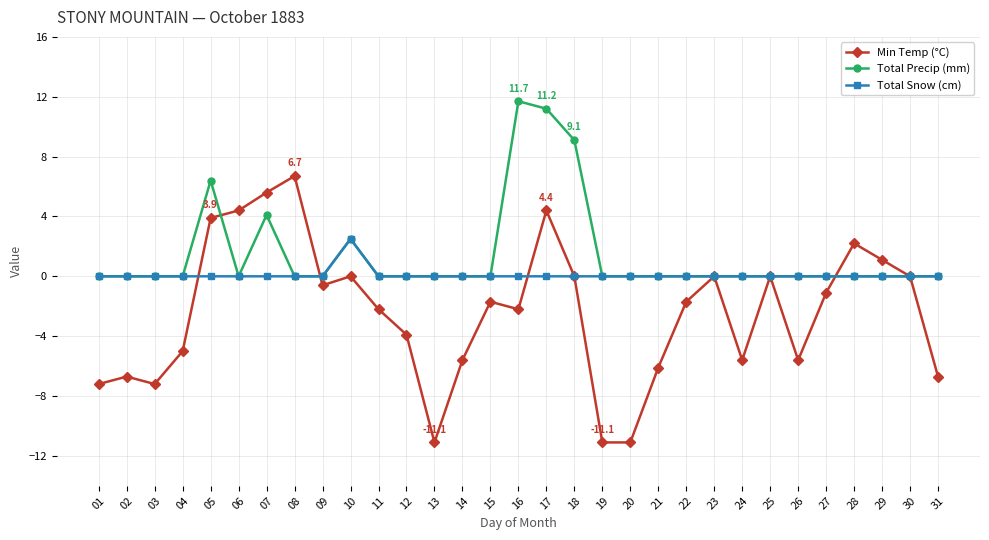

Reading left to right, list all the values displayed in this chart.

Min Temp (°C): -7.2	-6.7	-7.2	-5.0	3.9	4.4	5.6	6.7	-0.6	0.0	-2.2	-3.9	-11.1	-5.6	-1.7	-2.2	4.4	0.0	-11.1	-11.1	-6.1	-1.7	0.0	-5.6	0.0	-5.6	-1.1	2.2	1.1	0.0	-6.7
Total Precip (mm): 0.0	0.0	0.0	0.0	6.4	0.0	4.1	0.0	0.0	2.5	0.0	0.0	0.0	0.0	0.0	11.7	11.2	9.1	0.0	0.0	0.0	0.0	0.0	0.0	0.0	0.0	0.0	0.0	0.0	0.0	0.0
Total Snow (cm): 0.0	0.0	0.0	0.0	0.0	0.0	0.0	0.0	0.0	2.5	0.0	0.0	0.0	0.0	0.0	0.0	0.0	0.0	0.0	0.0	0.0	0.0	0.0	0.0	0.0	0.0	0.0	0.0	0.0	0.0	0.0